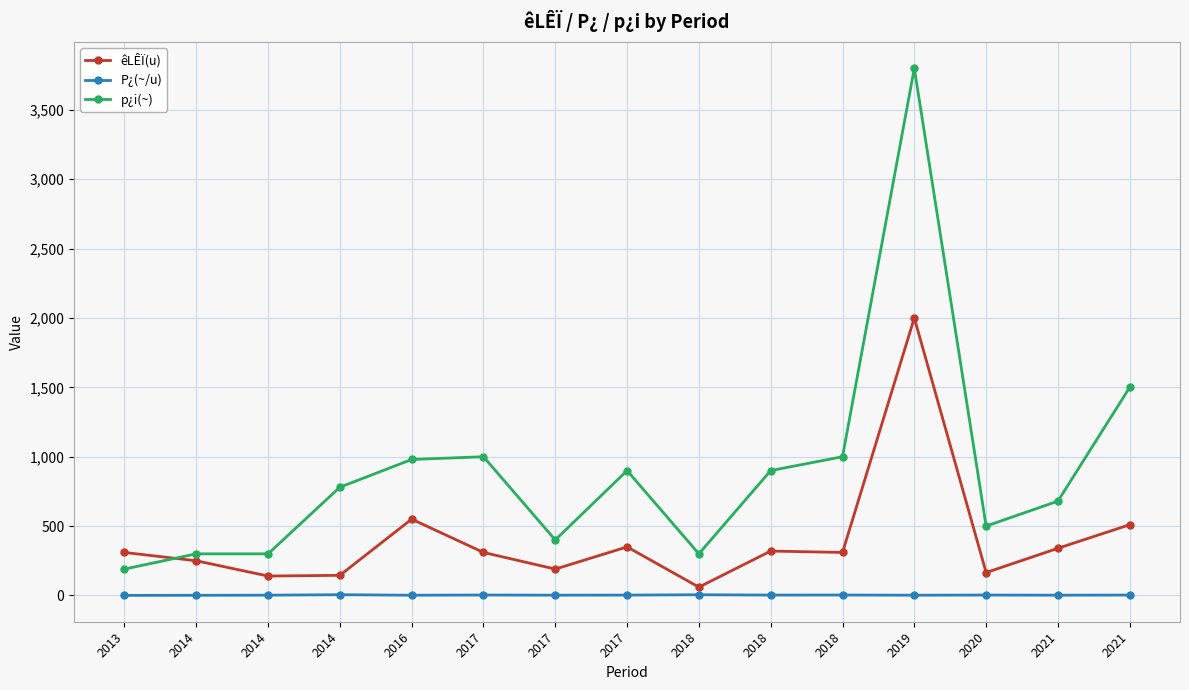

The value of p¿i(~) at 2014 is 300.0. True or false?

True